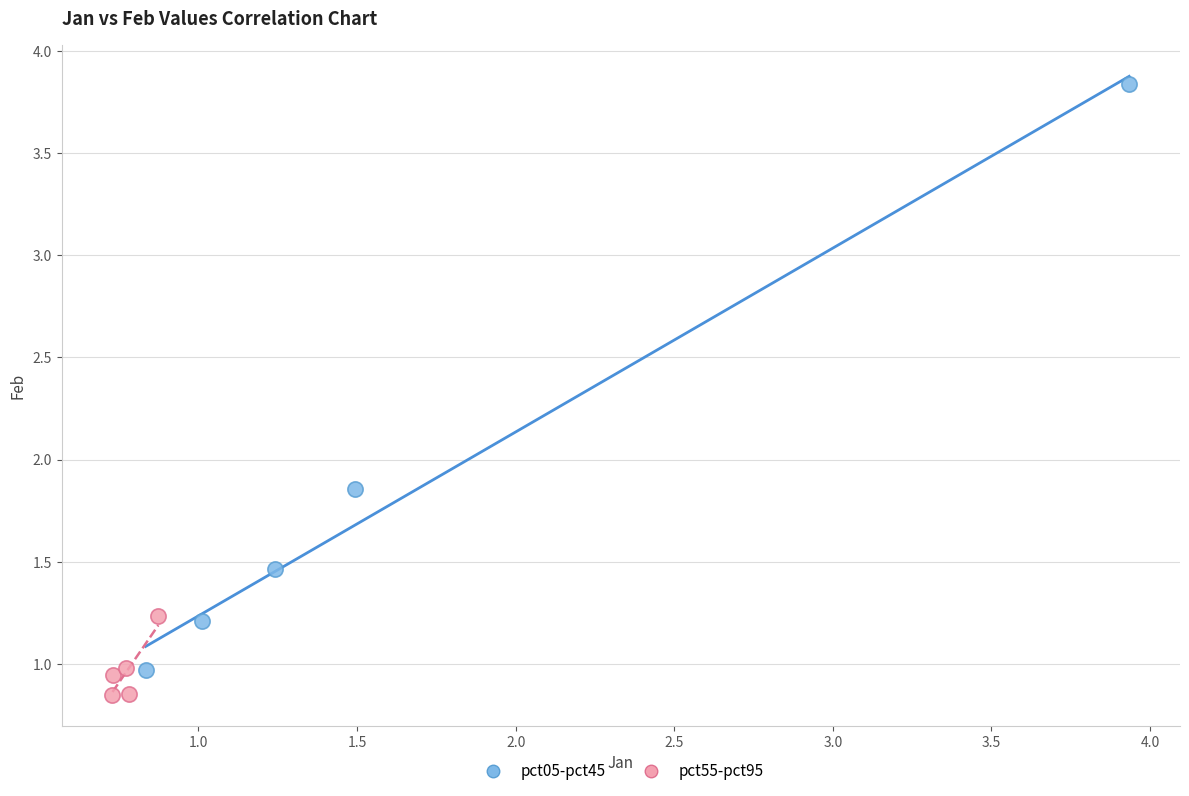

Which series contains the highest Y value?

pct05-pct45